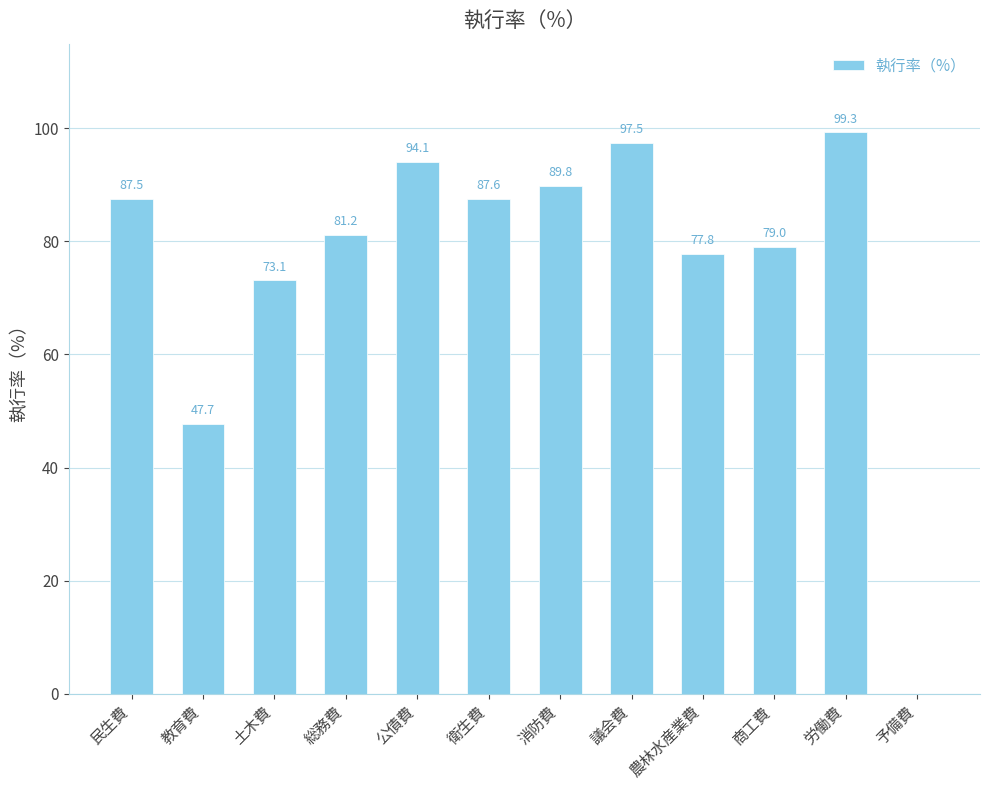

The value at 議会費 is 97.5. True or false?

True